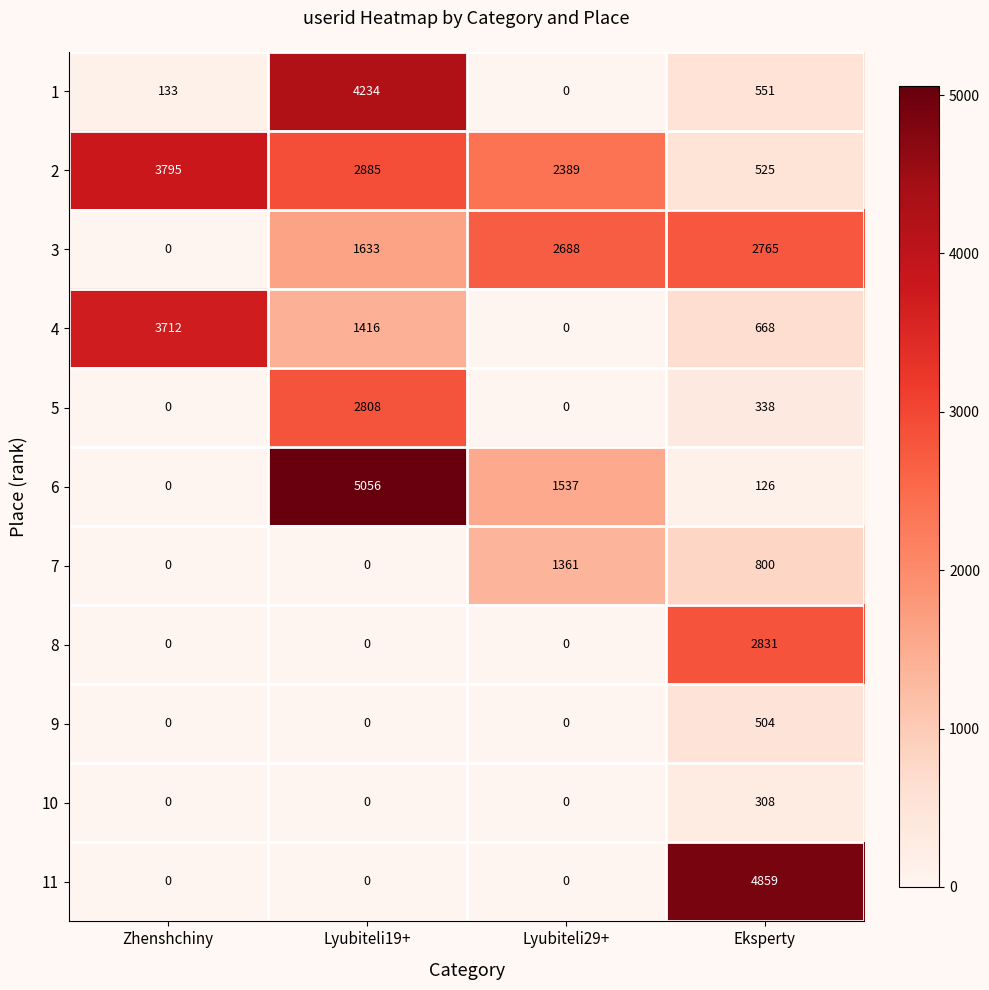

What is the difference between the maximum and second lowest values in the 10 series?

308